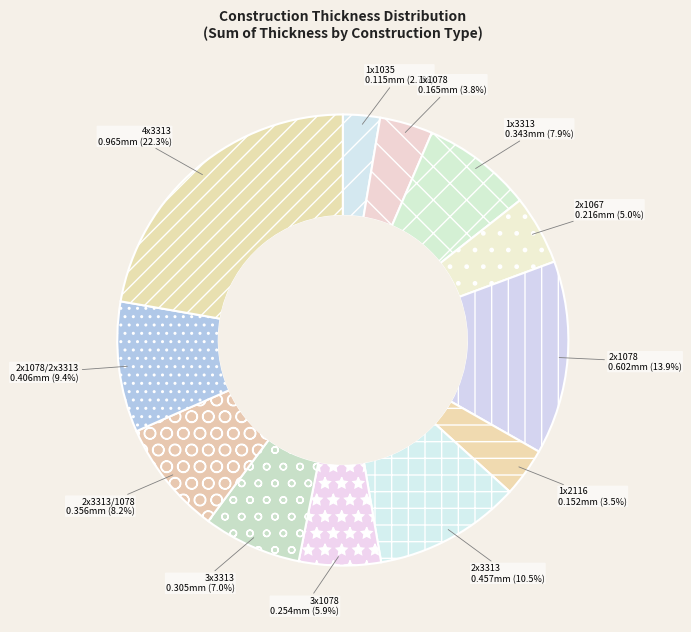

Which slice is the smallest?

1x1035